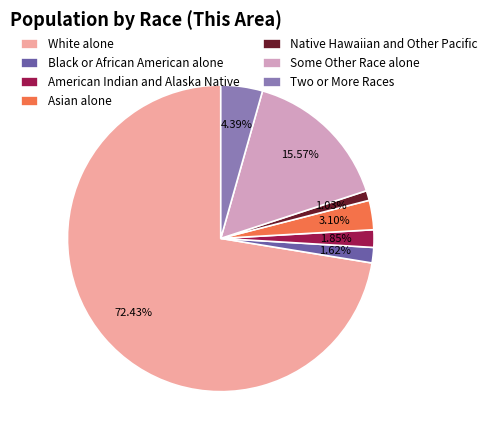

Which has a higher value, Asian alone or Black or African American alone?

Asian alone